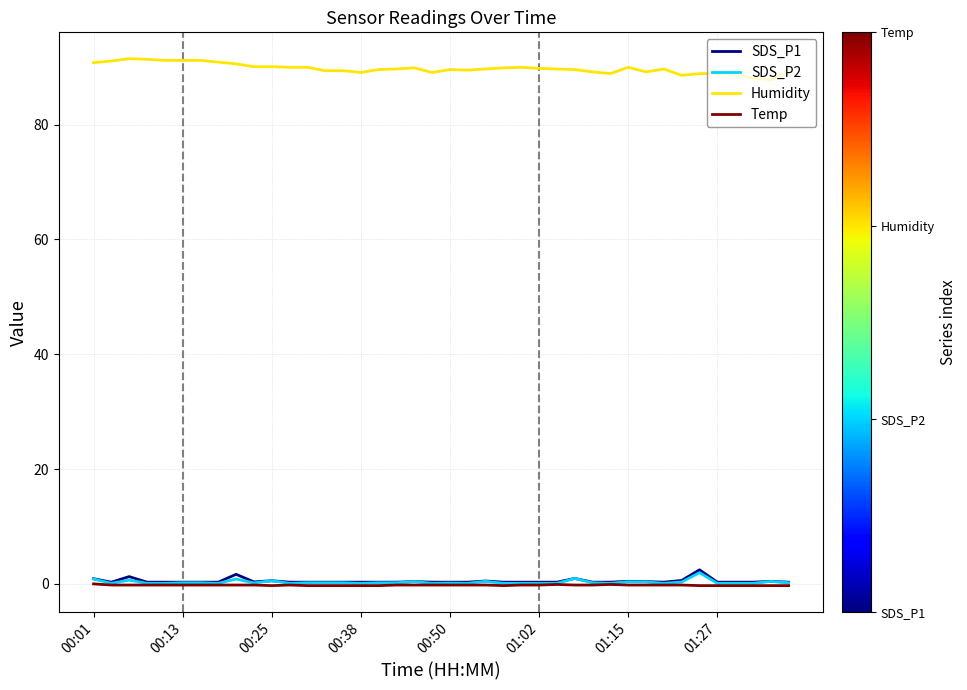

True or false: Humidity and SDS_P1 intersect in this chart.

False